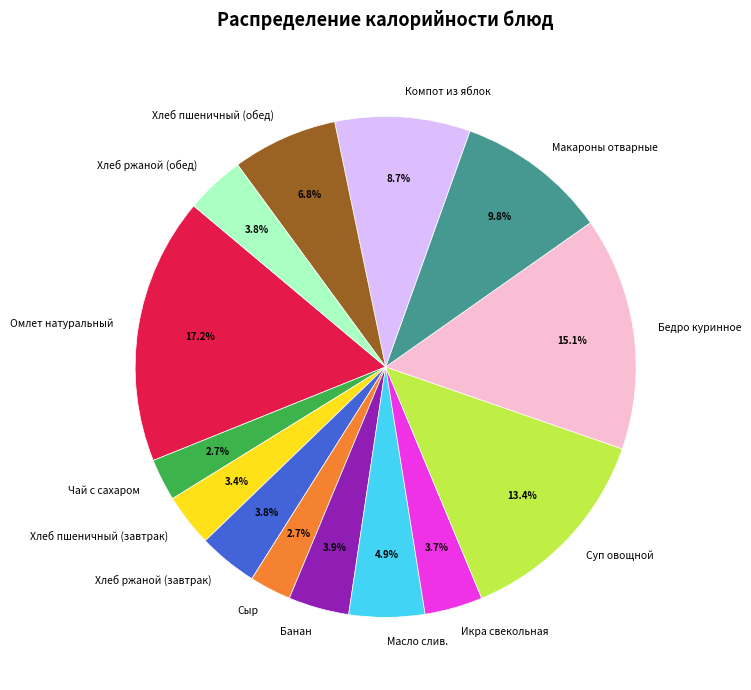

Is it true that Хлеб ржаной (завтрак) is 4% of the pie?

True